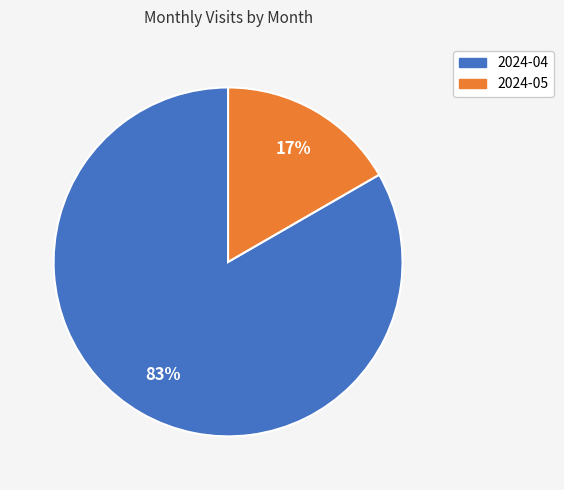

Is the sum of 2024-04 and 2024-05 greater than half?

Yes